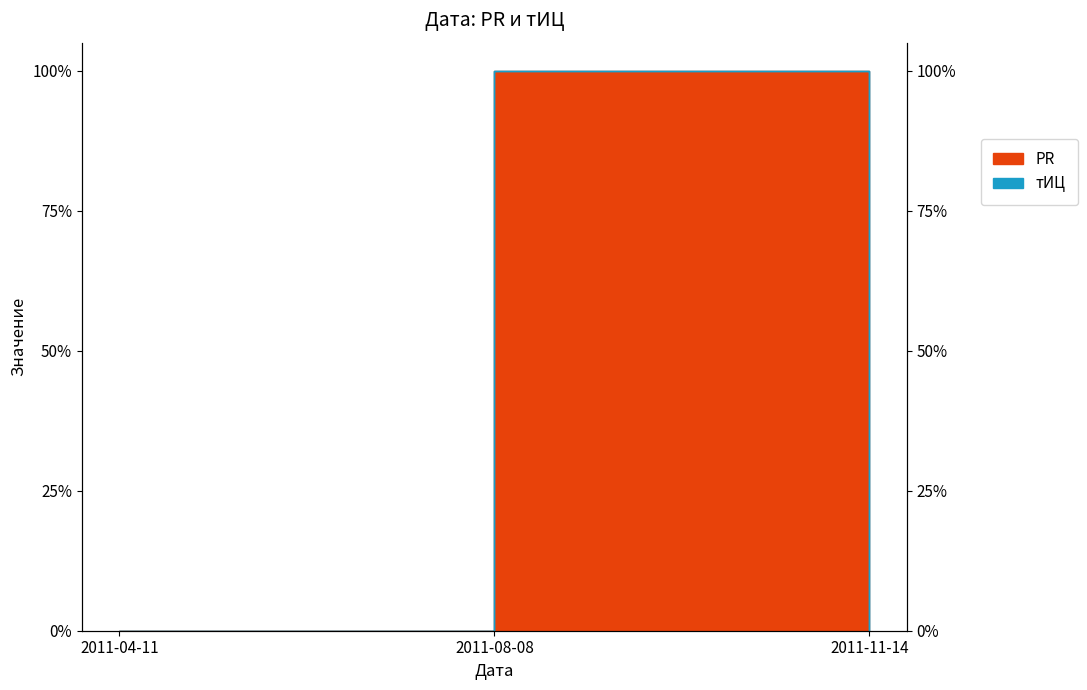

The value at 2011-08-08 is 1. True or false?

True